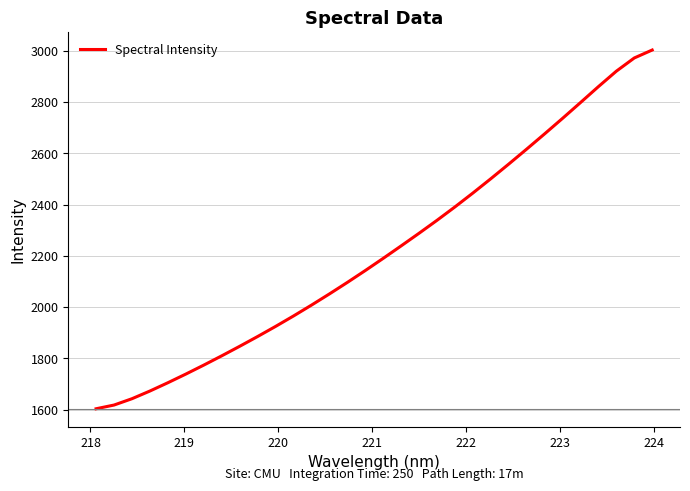

Reading right to left, what are all the values shown in this chart?

3003.1	2972.1	2920.6	2860.4	2798.3	2736.7	2676.2	2616.8	2558.4	2501.3	2445.4	2391.3	2339.0	2288.6	2239.2	2190.6	2143.0	2096.7	2051.7	2008.0	1965.7	1924.9	1885.5	1847.3	1810.2	1774.0	1738.9	1705.2	1672.8	1642.8	1618.1	1603.5